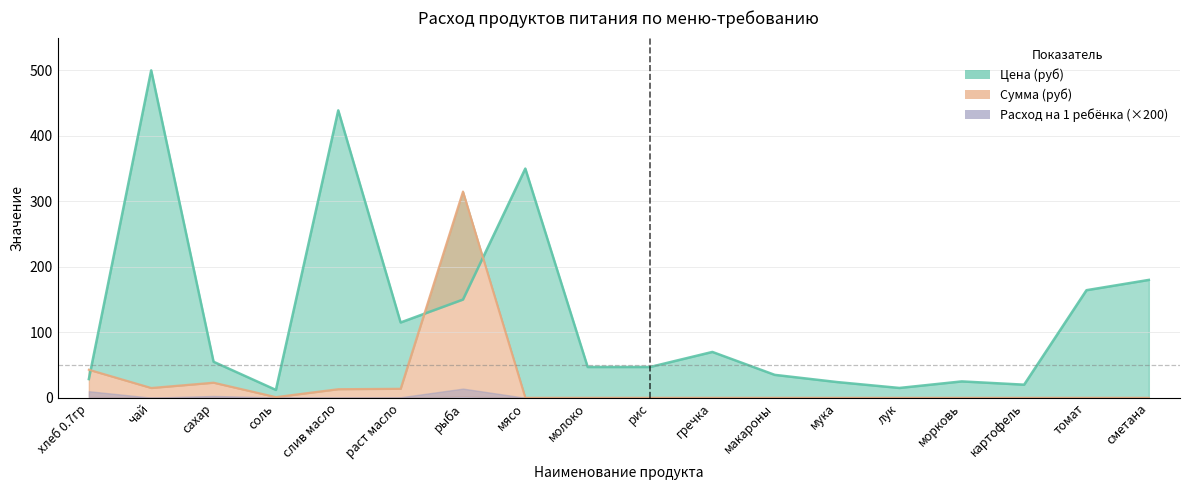

What is the maximum value for Цена (руб)?

500.0